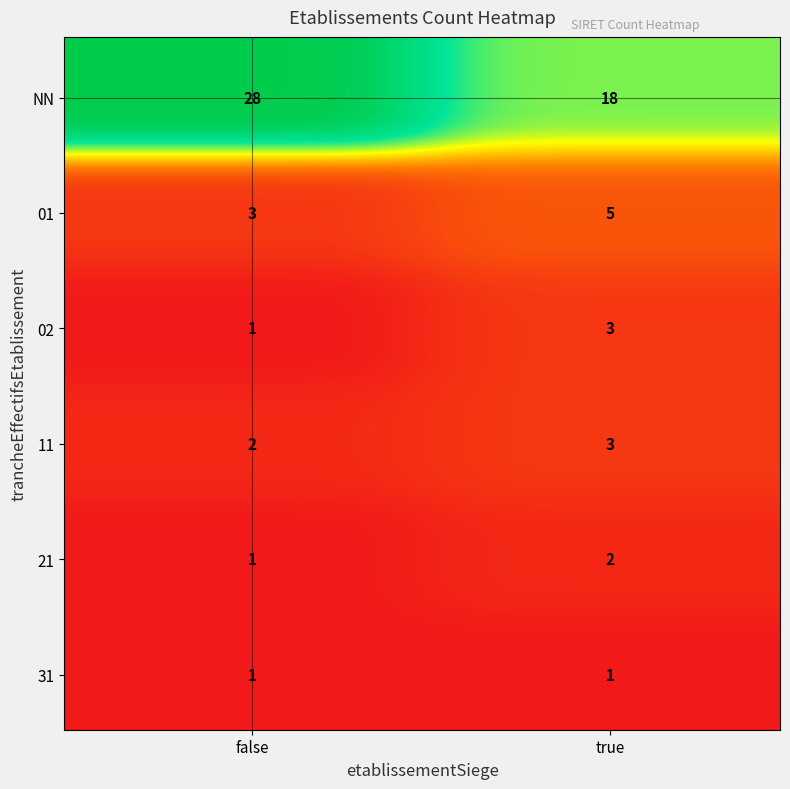

What is the difference between the maximum and minimum values in the 01 series?

2